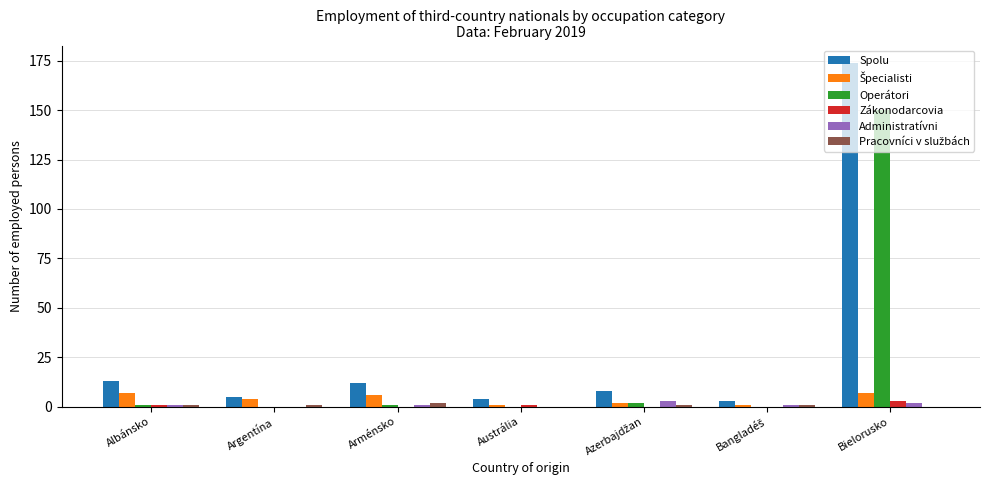

What is the greatest value displayed?

174